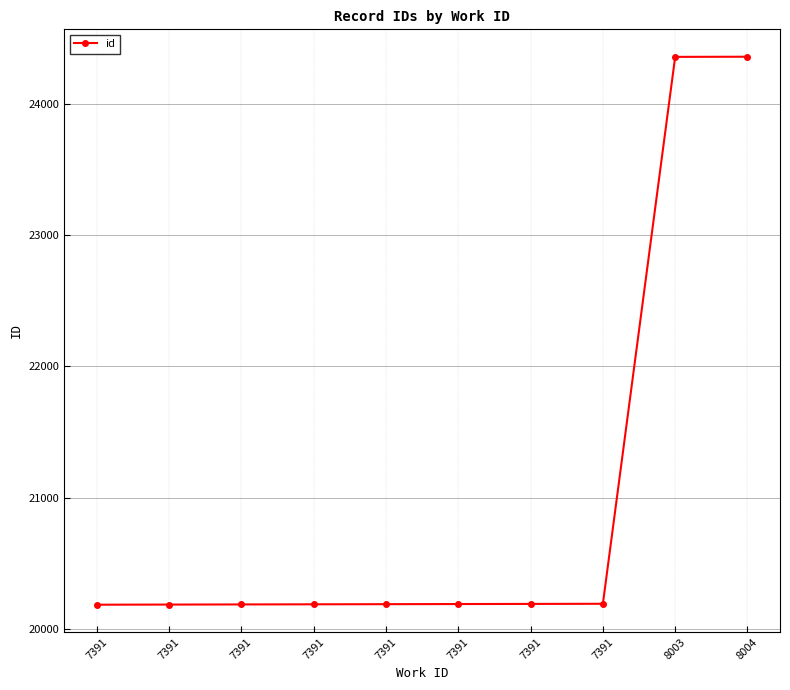

Is it true that the value at 7391 is 20190?

True